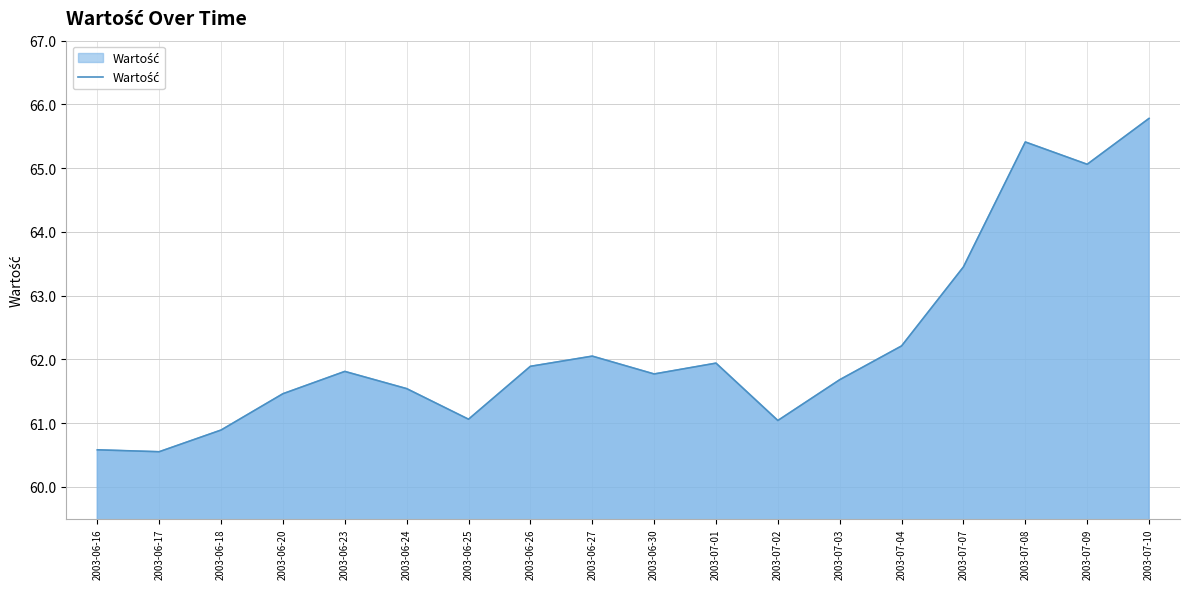

Approximately how many times larger is the value at 2003-06-25 compared to 2003-07-01?

1.0